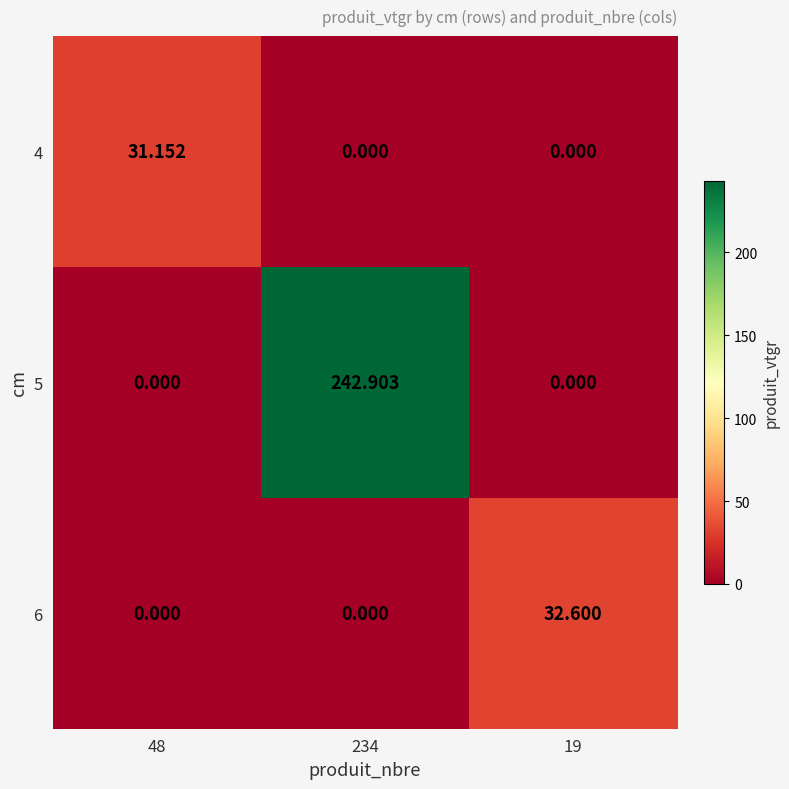

What is the maximum value shown in the chart?

242.9